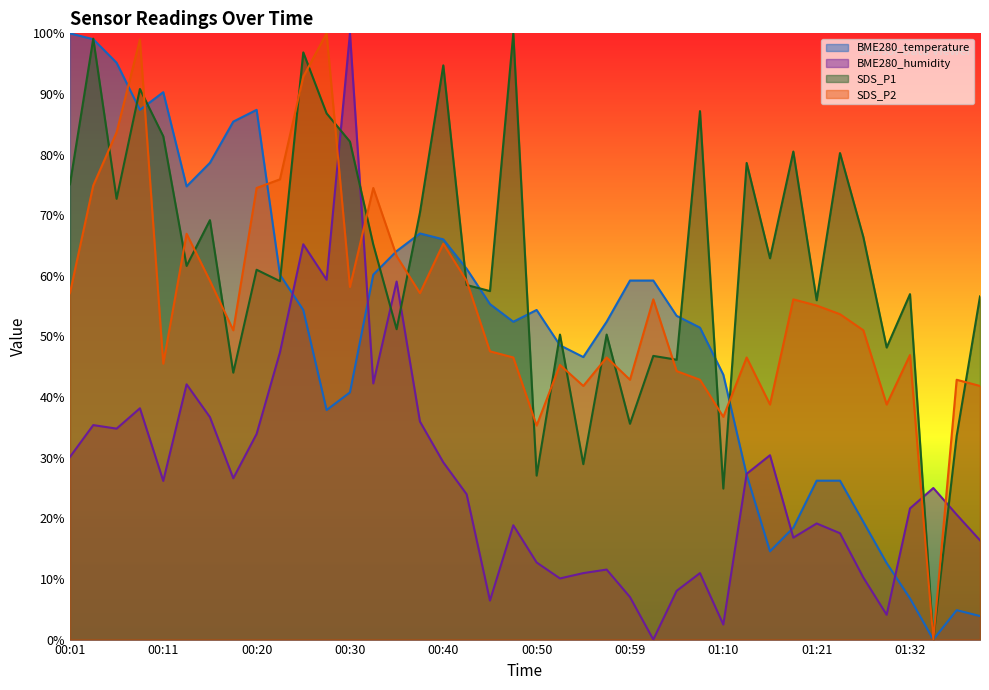

Which series has the widest spread of values?

BME280_temperature